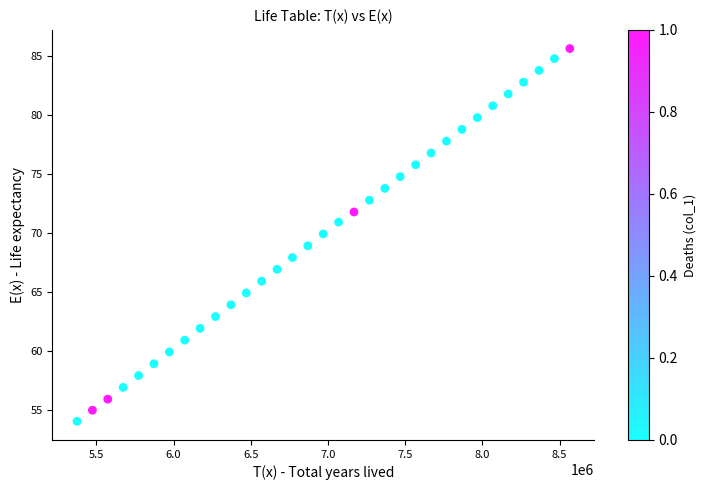

What is the range of Y values (max minus min)?

31.6